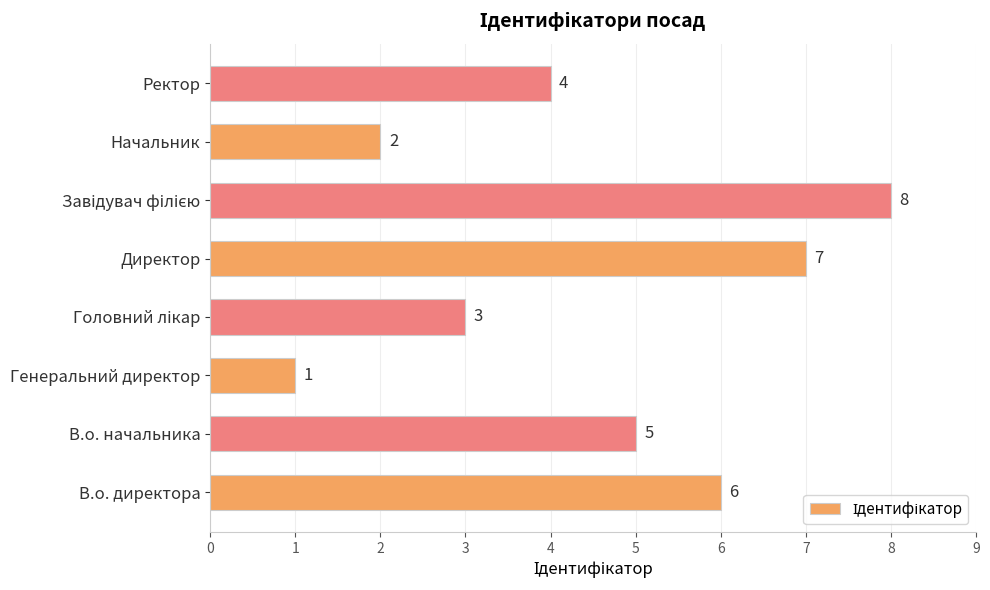

How many distinct data groups are displayed?

1